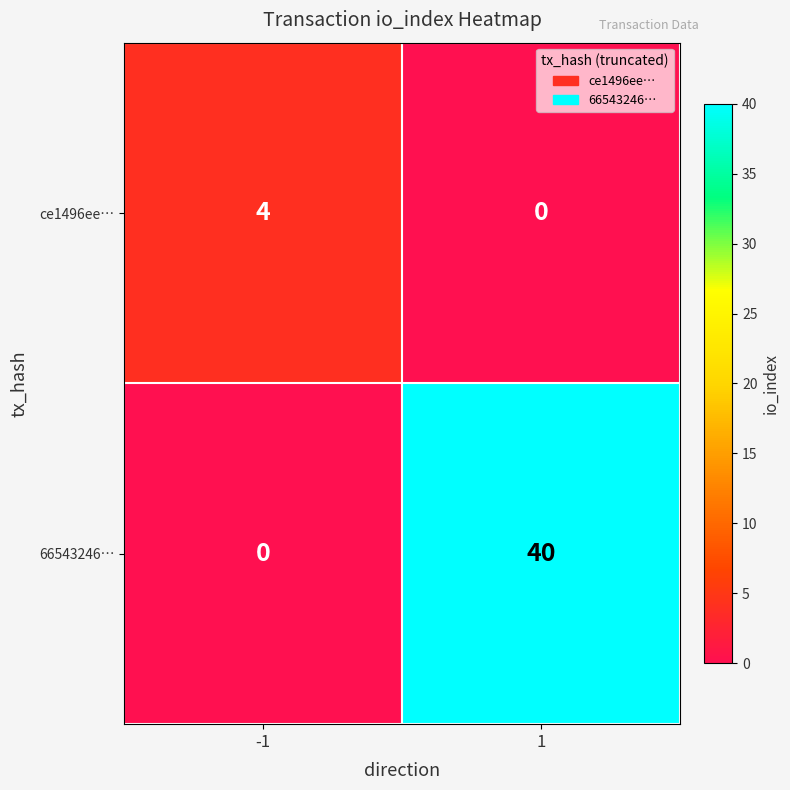

What is the maximum value shown in the chart?

40